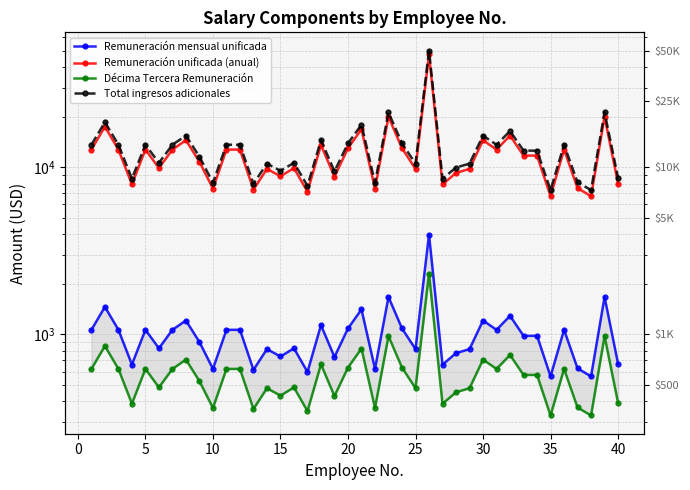

Reading right to left, transcribe all the data shown in this chart.

Remuneración mensual unificada: 667.1	1676.0	561.0	626.3	1066.0	561.0	981.0	981.0	1292.0	1066.0	1212.0	817.0	773.0	659.4	3960.0	817.0	1086.0	1676.0	622.0	1412.0	1086.0	733.0	1136.0	596.0	826.0	738.0	817.0	614.0	1066.0	1066.0	622.0	901.0	1212.0	1066.0	826.0	1066.0	660.2	1066.0	1462.0	1066.0
Remuneración unificada (anual): 8005.7	20112.0	6732.0	7515.7	12792.0	6732.0	11772.0	11772.0	15504.0	12792.0	14544.0	9804.0	9276.0	7912.6	47520.0	9804.0	13032.0	20112.0	7464.0	16944.0	13032.0	8796.0	13632.0	7152.0	9912.0	8856.0	9804.0	7368.0	12792.0	12792.0	7464.0	10812.0	14544.0	12792.0	9912.0	12792.0	7922.0	12792.0	17544.0	12792.0
Décima Tercera Remuneración: 389.2	977.7	327.2	365.4	621.8	327.2	572.2	572.2	753.7	621.8	707.0	476.6	450.9	384.6	2310.0	476.6	633.5	977.7	362.8	823.7	633.5	427.6	662.7	347.7	481.8	430.5	476.6	358.2	621.8	621.8	362.8	525.6	707.0	621.8	481.8	621.8	385.1	621.8	852.8	621.8
Total ingresos adicionales: 8657.4	21352.2	7321.8	8143.6	13676.3	7321.8	12606.8	12606.8	16520.2	13676.3	15513.5	10543.1	9989.4	8559.7	50092.5	10543.1	13928.0	21352.2	8089.3	18030.2	13928.0	9486.1	14557.2	7762.2	10656.3	9549.0	10543.1	7988.7	13676.3	13676.3	8089.3	11600.1	15513.5	13676.3	10656.3	13676.3	8569.6	13676.3	18659.3	13676.3